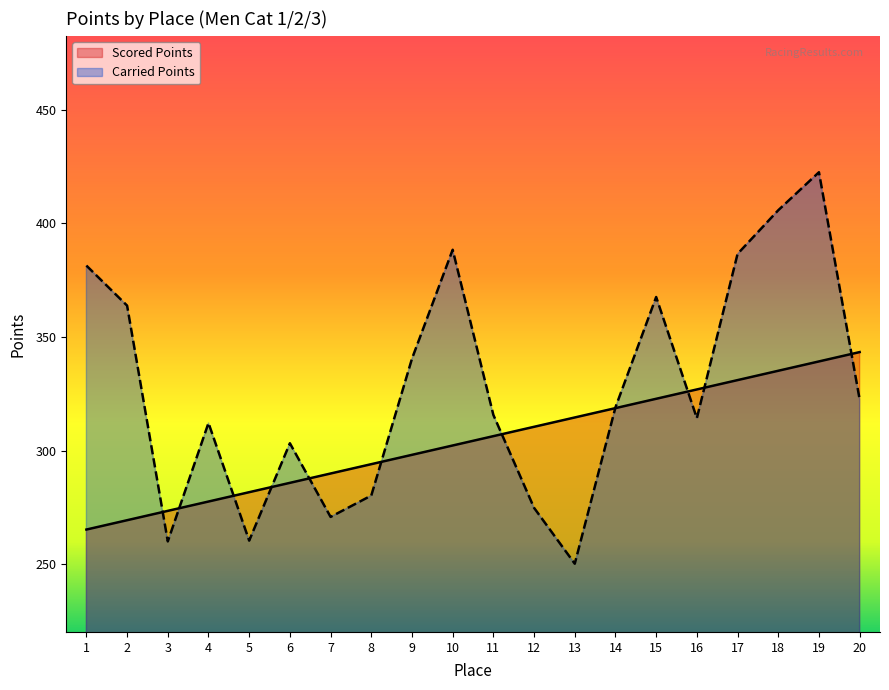

What is the average value of the Carried Points series?

327.0